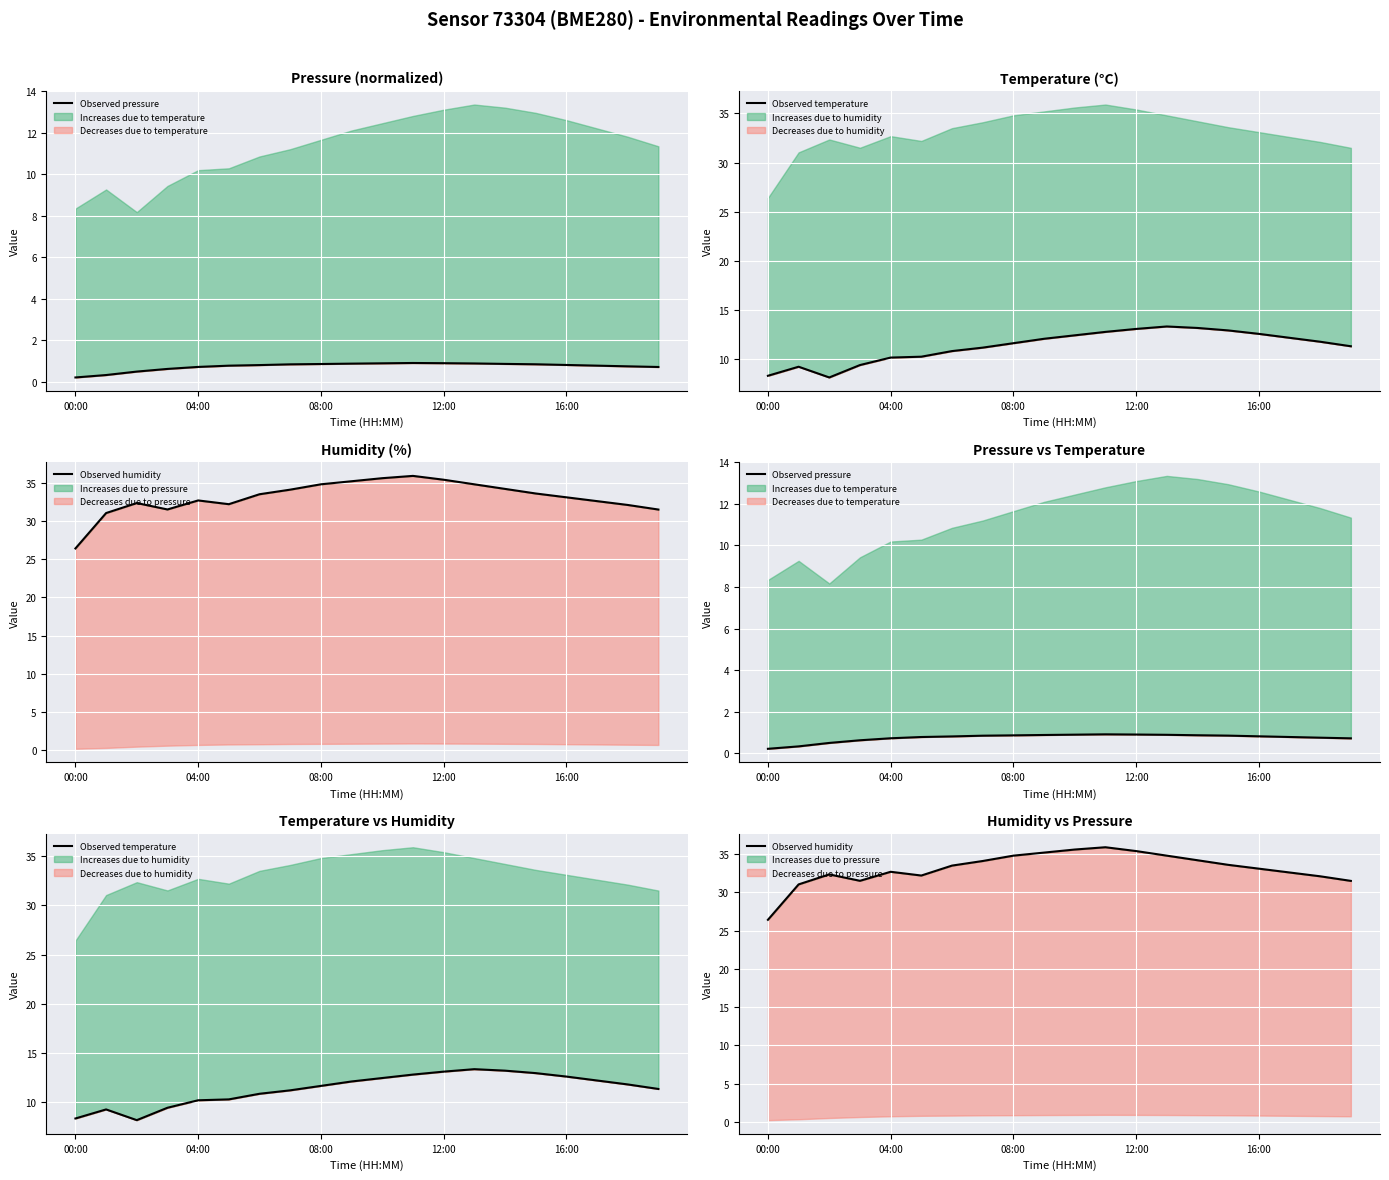

At 08:00, list the series in order from smallest to largest.

Observed pressure, Observed temperature, Observed humidity